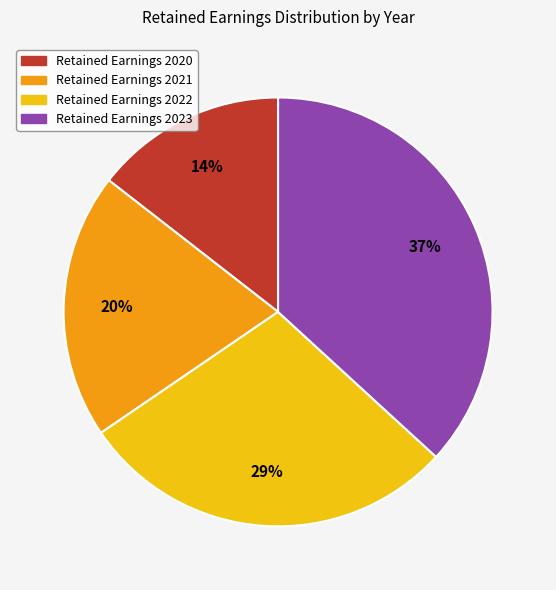

Count the number of slices in the pie.

4